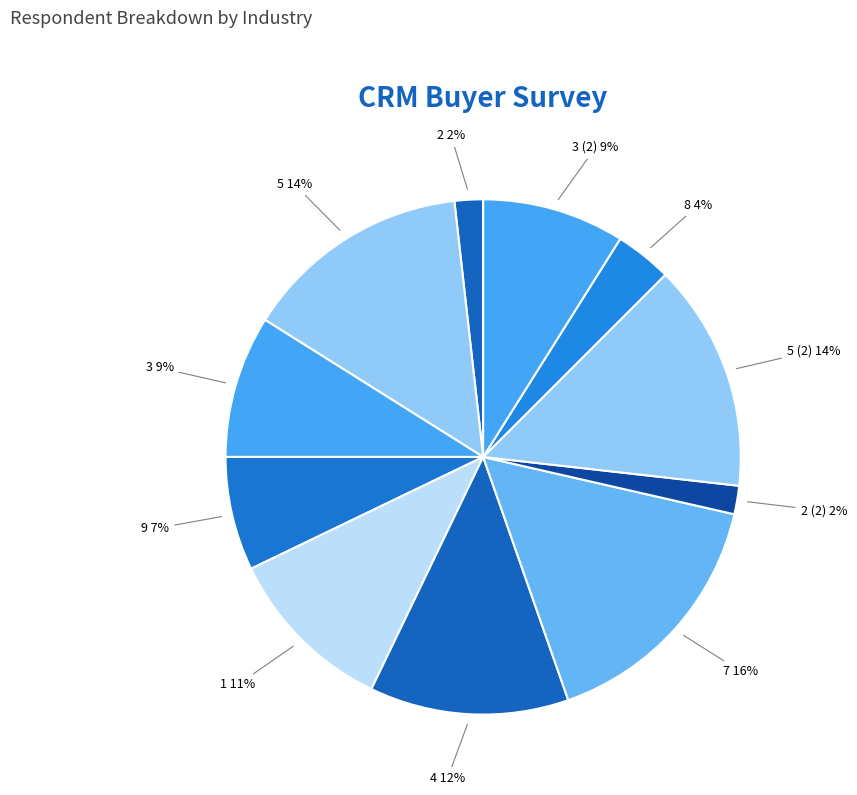

Combined, do 2 and 3 account for over 50%?

No